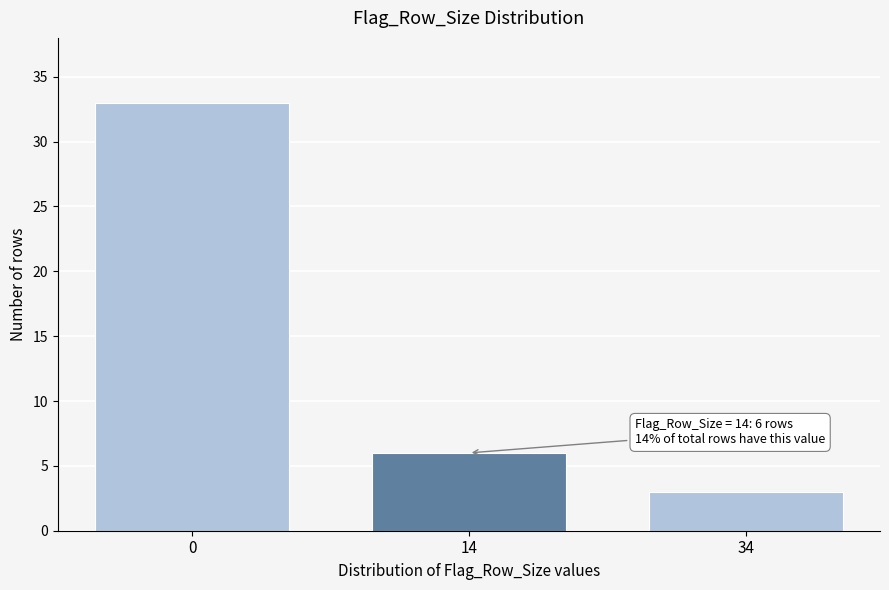

Reading left to right, extract all data points from this chart.

33	6	3